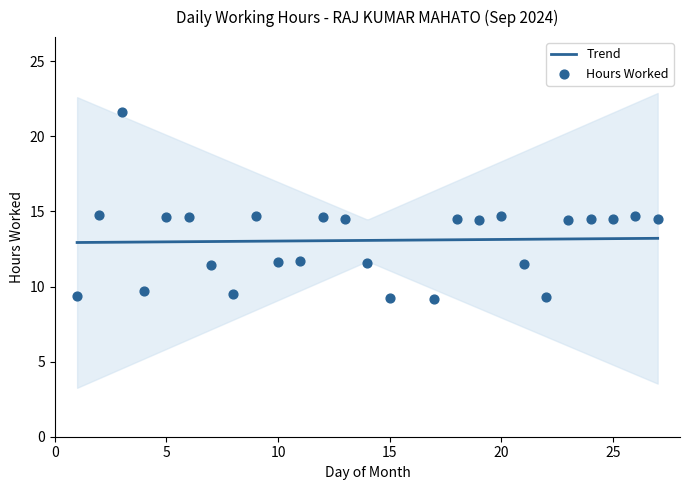

What is the change in value from 18 to 26?

+0.2